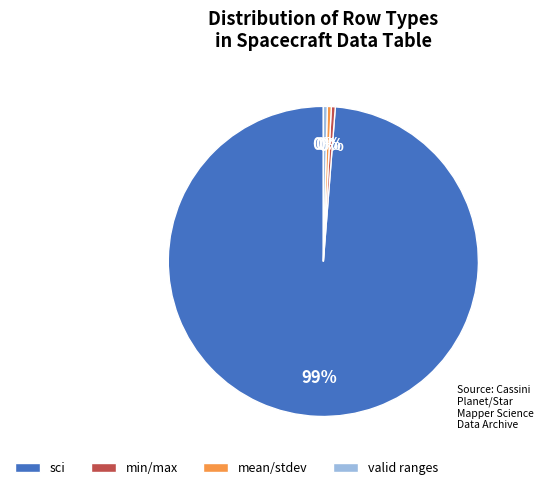

Is the sum of mean/stdev and sci greater than half?

Yes